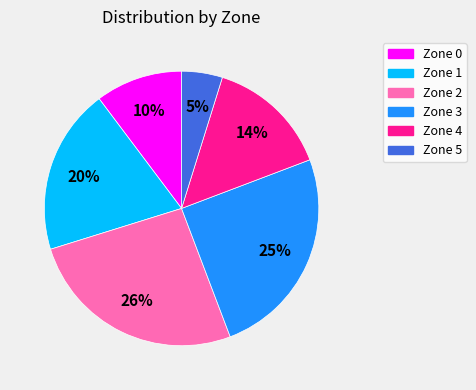

Rank the categories by value from lowest to highest.

Zone 5, Zone 0, Zone 4, Zone 1, Zone 3, Zone 2